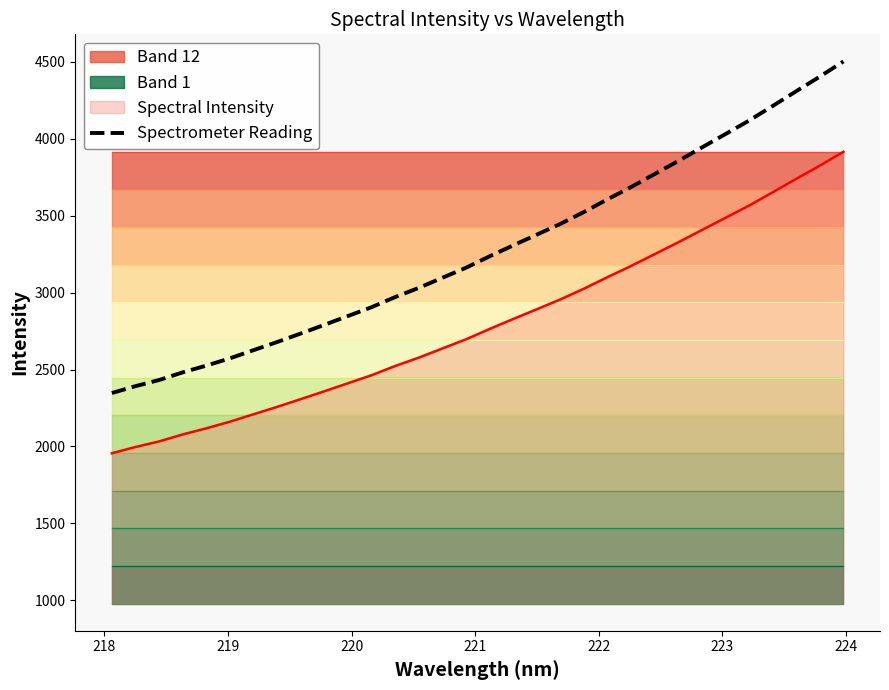

What is the difference between the second highest and second lowest values?

2012.4